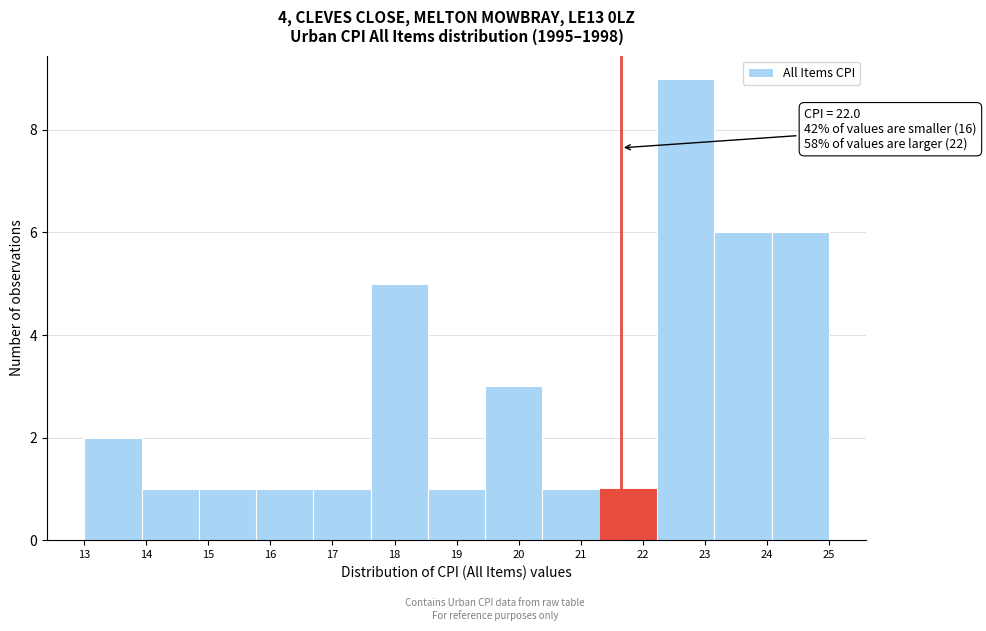

Reading right to left, transcribe all the data shown in this chart.

25=6	24=6	23=9	22=1	21=1	20=3	19=1	18=5	17=1	16=1	15=1	14=1	13=2